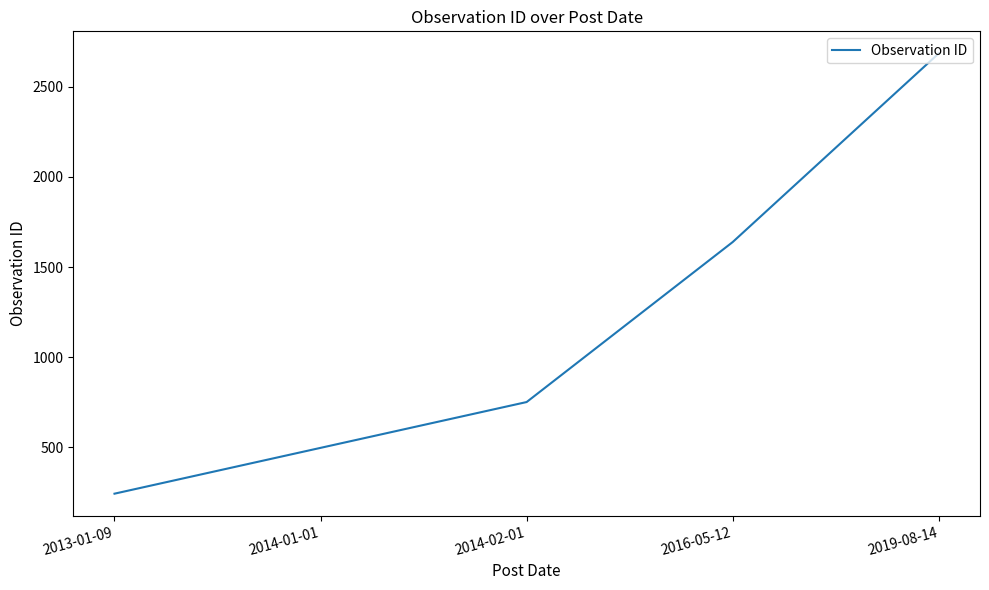

Which category has the lowest value across all series?

2013-01-09